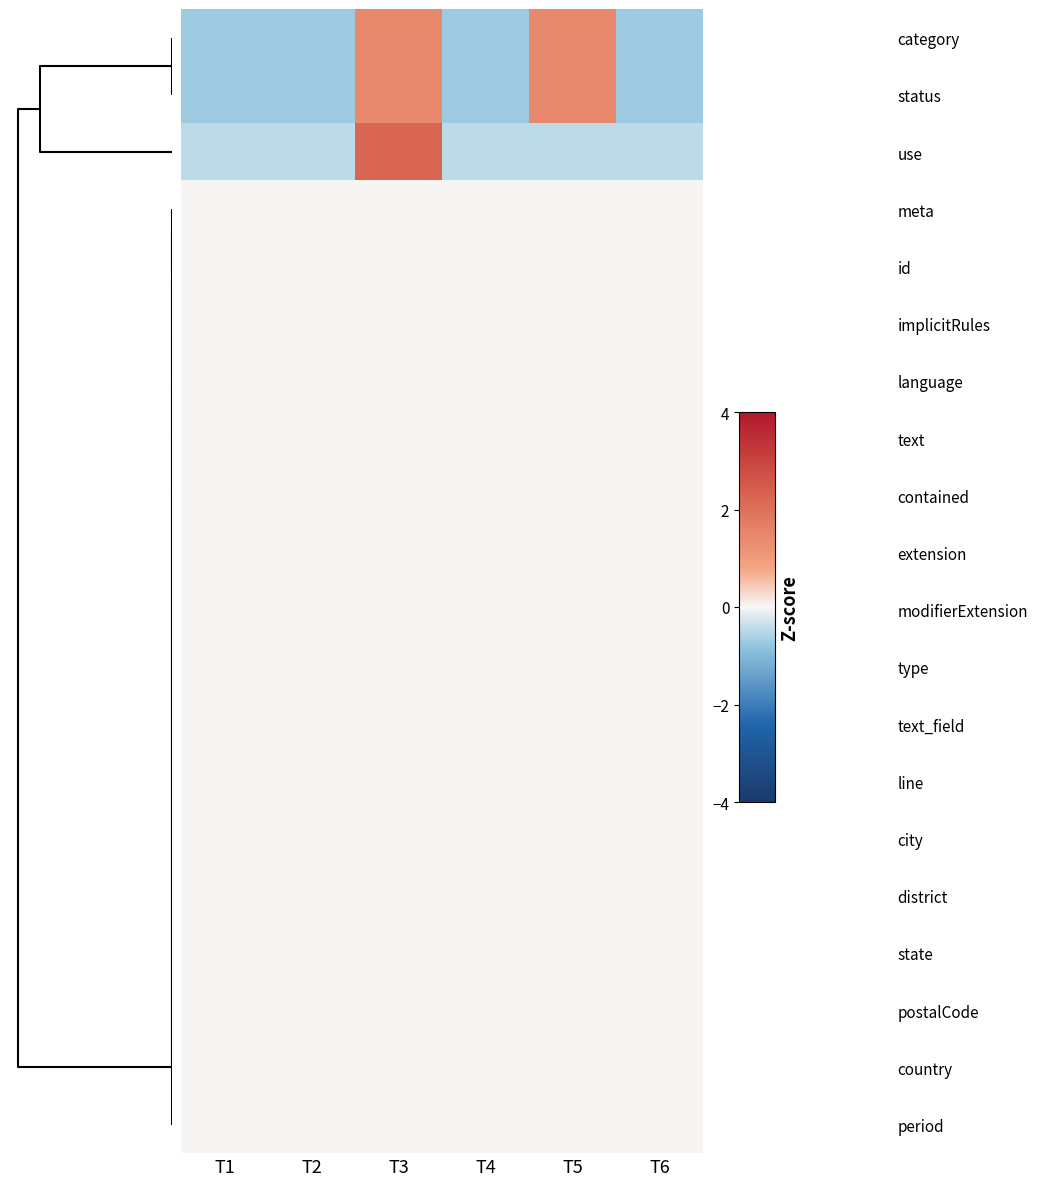

What is the smallest value displayed?

-0.7